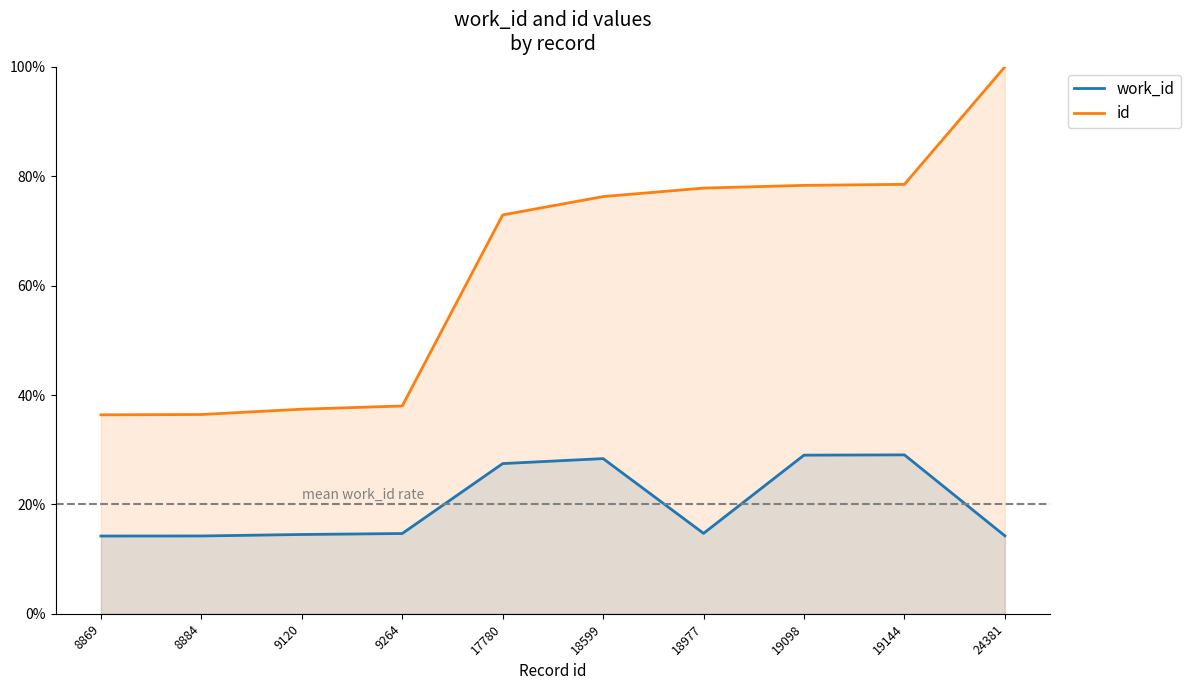

Is the value of work_id at 19144 greater than the value of id at 19144?

No